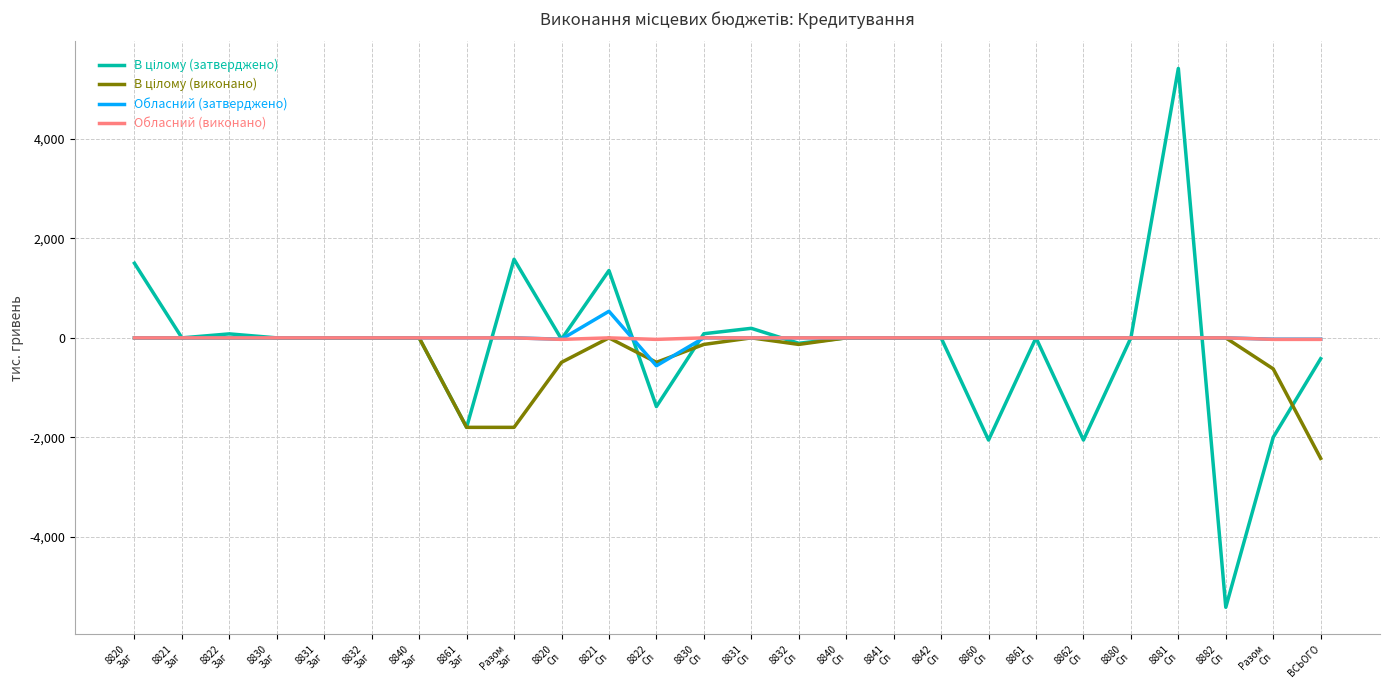

At which category is the sum across all series the highest?

8881
Сп